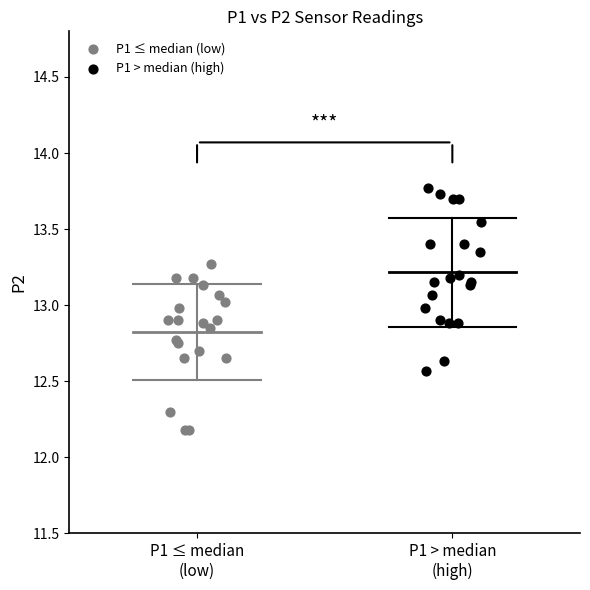

Which series contains the lowest Y value?

P1 ≤ median (low)